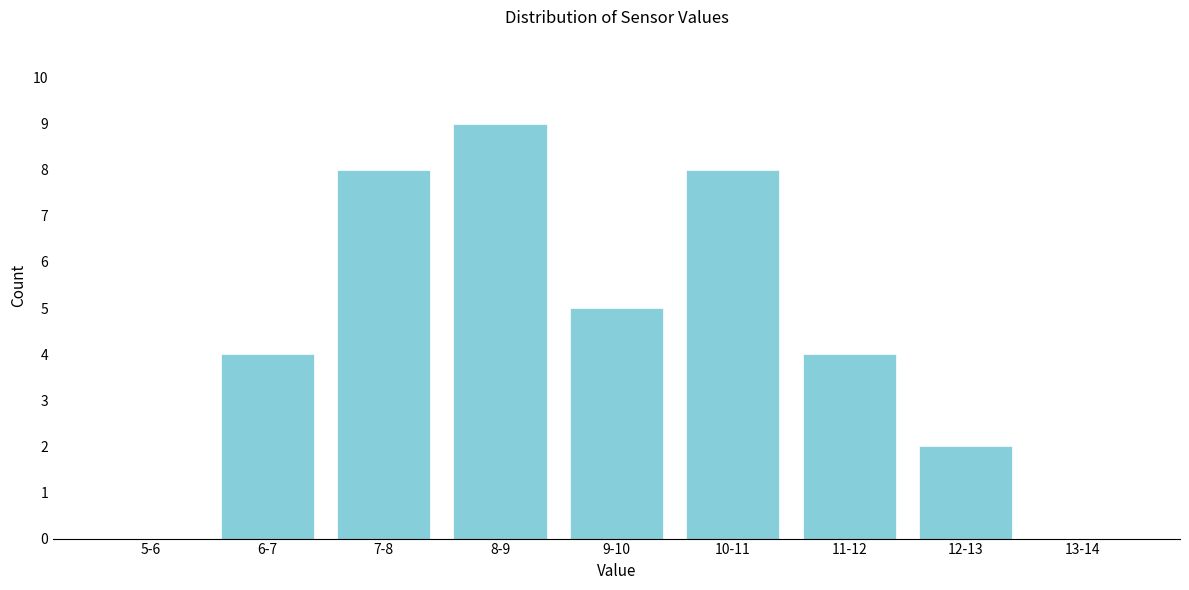

True or false: the data shows 6 at 5-6.

False